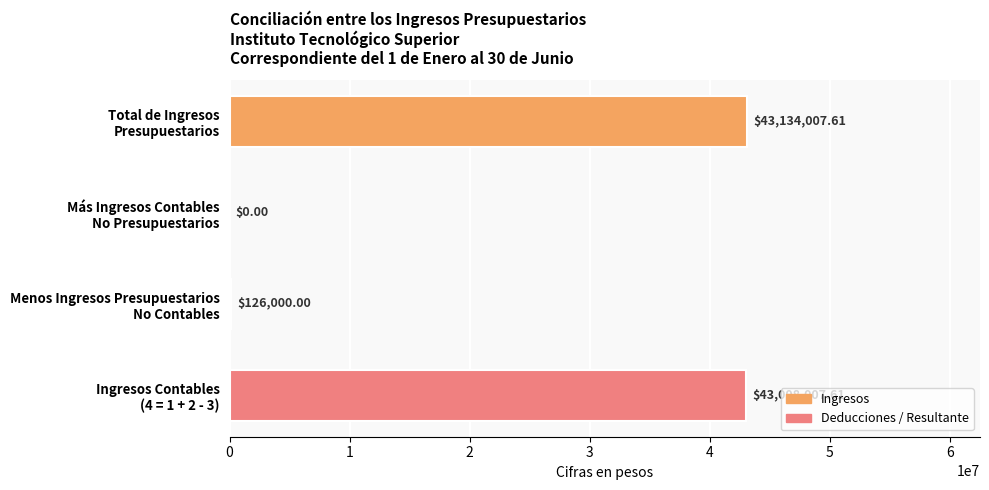

What is the sum of all values?

86268015.2